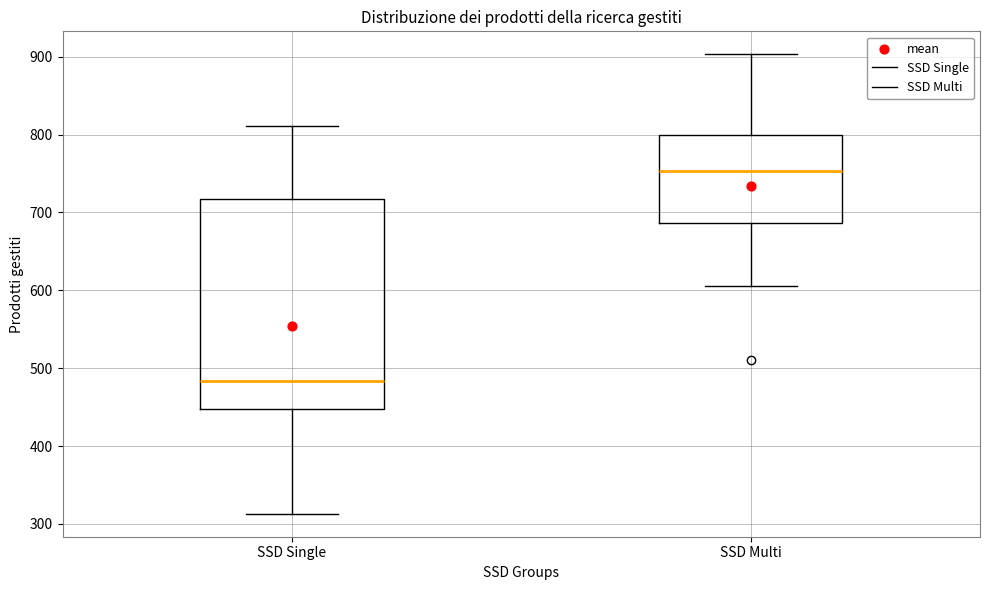

Comparing the boxes themselves (not the whiskers), which one is the tallest?

SSD Single